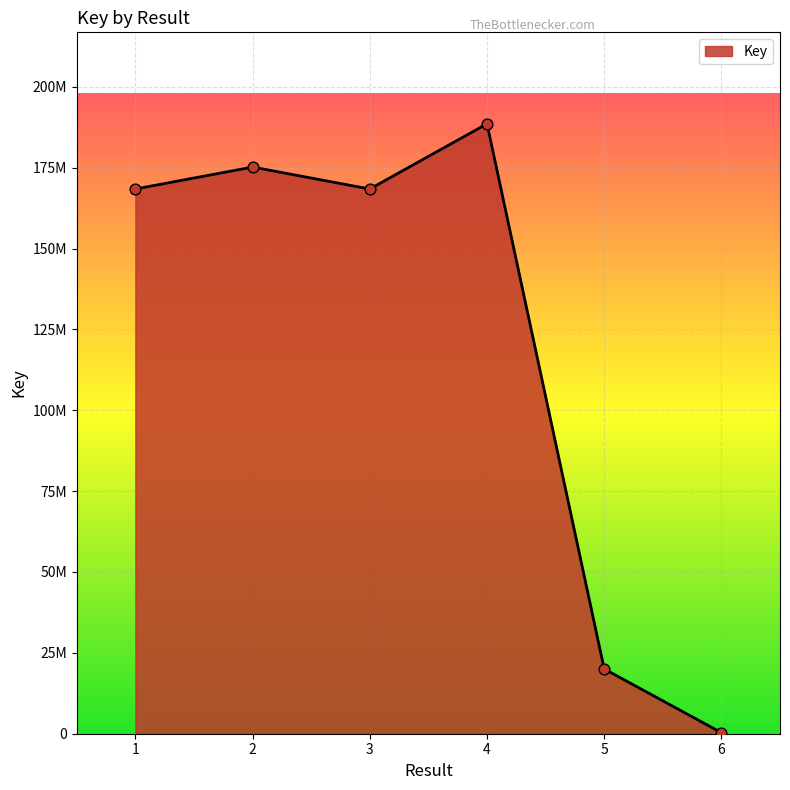

Between 2 and 6, which is larger?

2